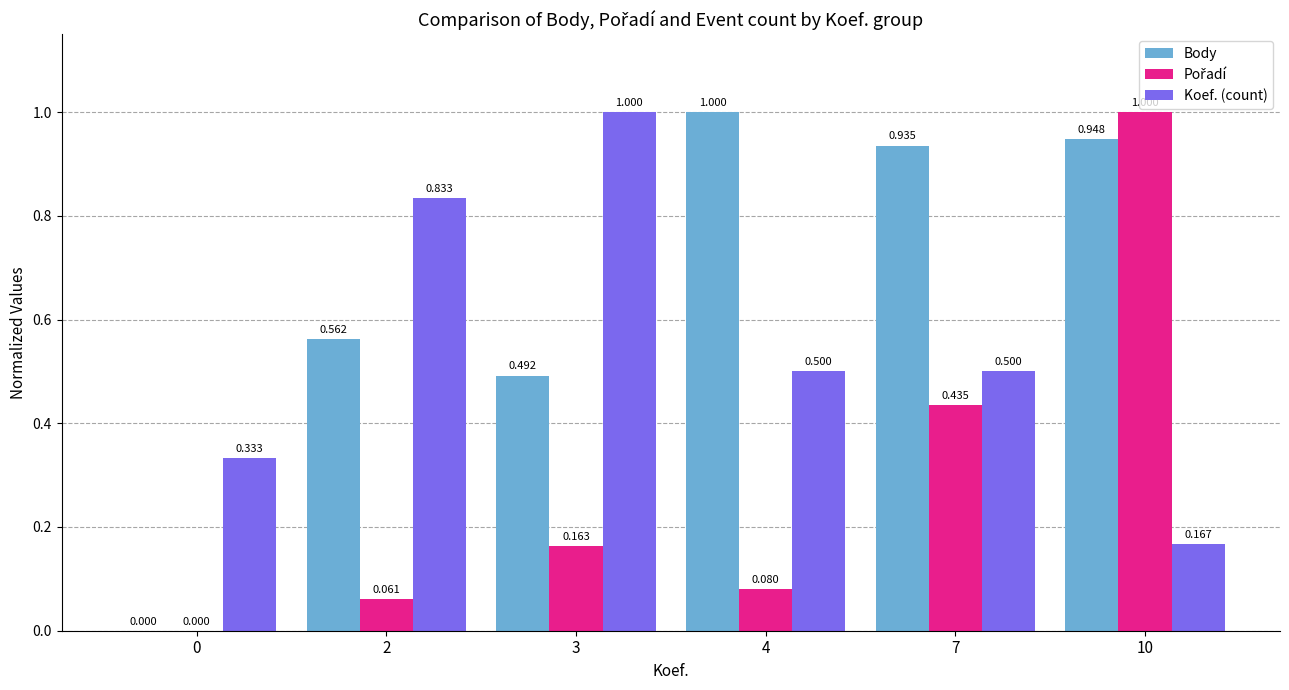

Is the value of Koef. (count) at 10 greater than the value of Body at 7?

No